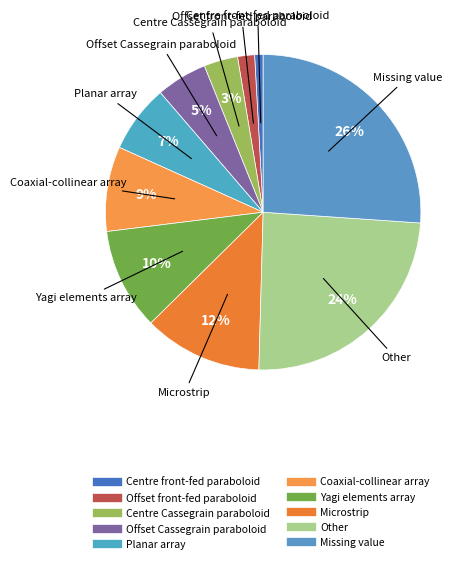

What percentage do Other and Centre Cassegrain paraboloid together represent?

28.1%